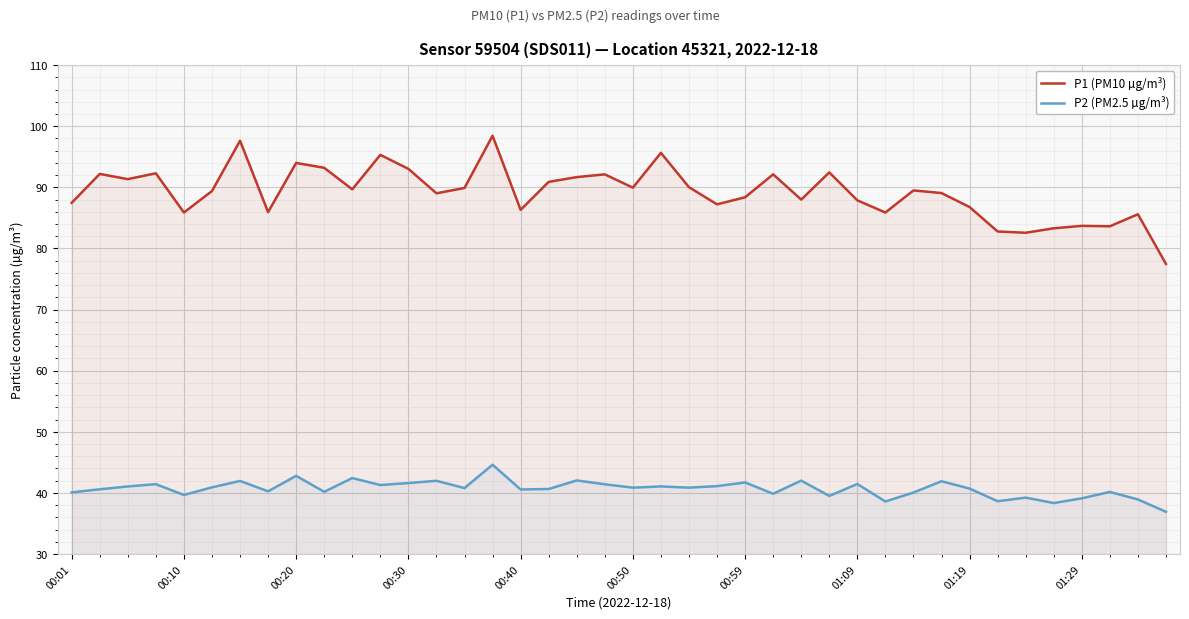

What is the difference between the highest and lowest values at 14?

49.1